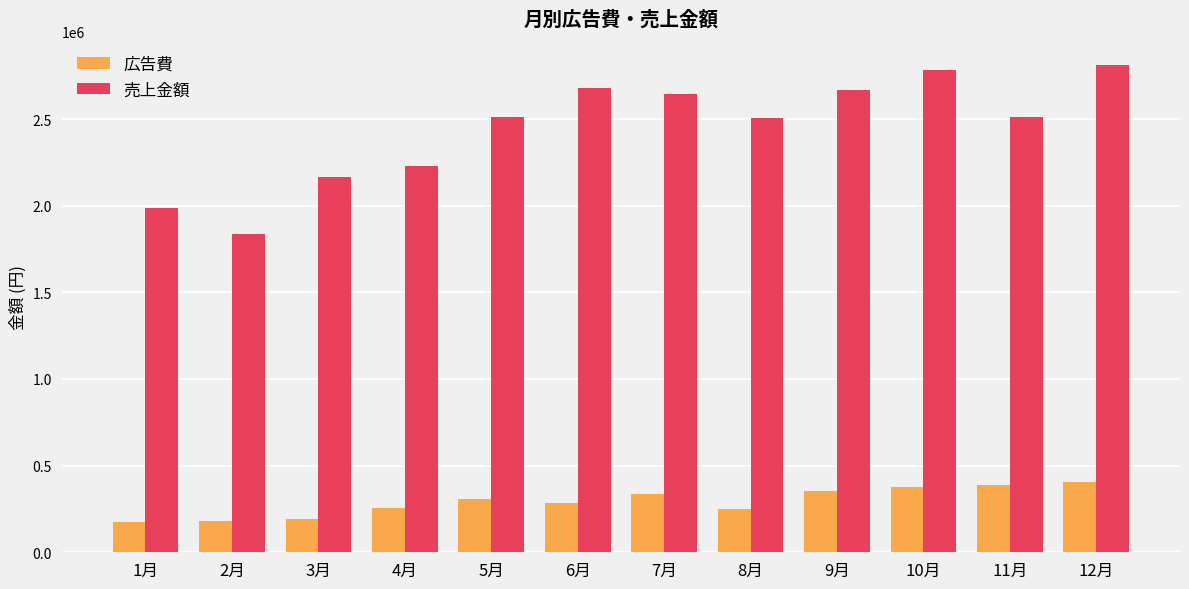

The 広告費 series shows 592640 at 9月. True or false?

False